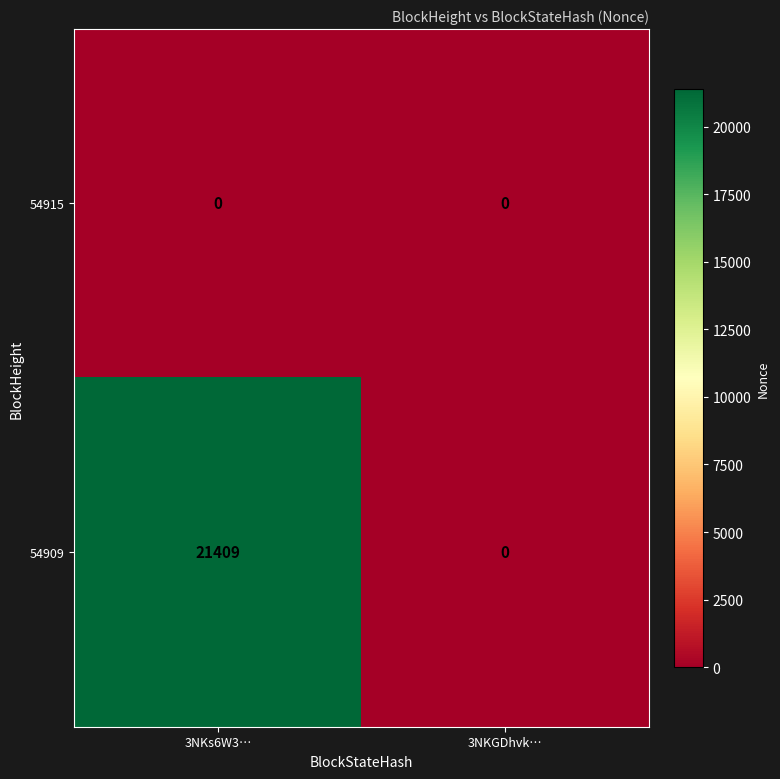

At 3NKs6W3…, list the series in order from smallest to largest.

54915, 54909